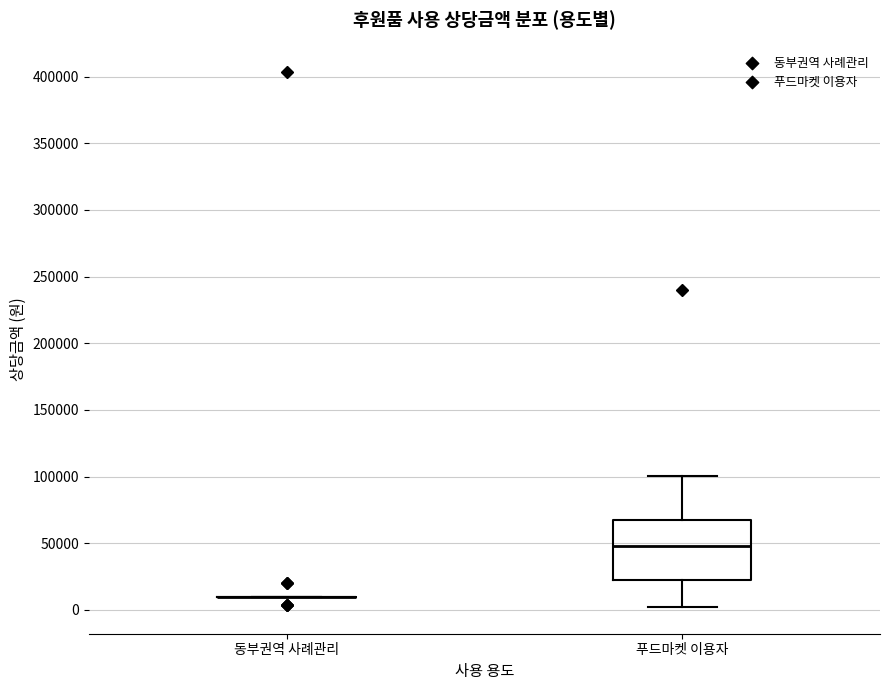

Where does the lower whisker of the box for 푸드마켓 이용자 end on the y-axis? The values are not printed on the chart, so give them approximately, as read against the axis.

0